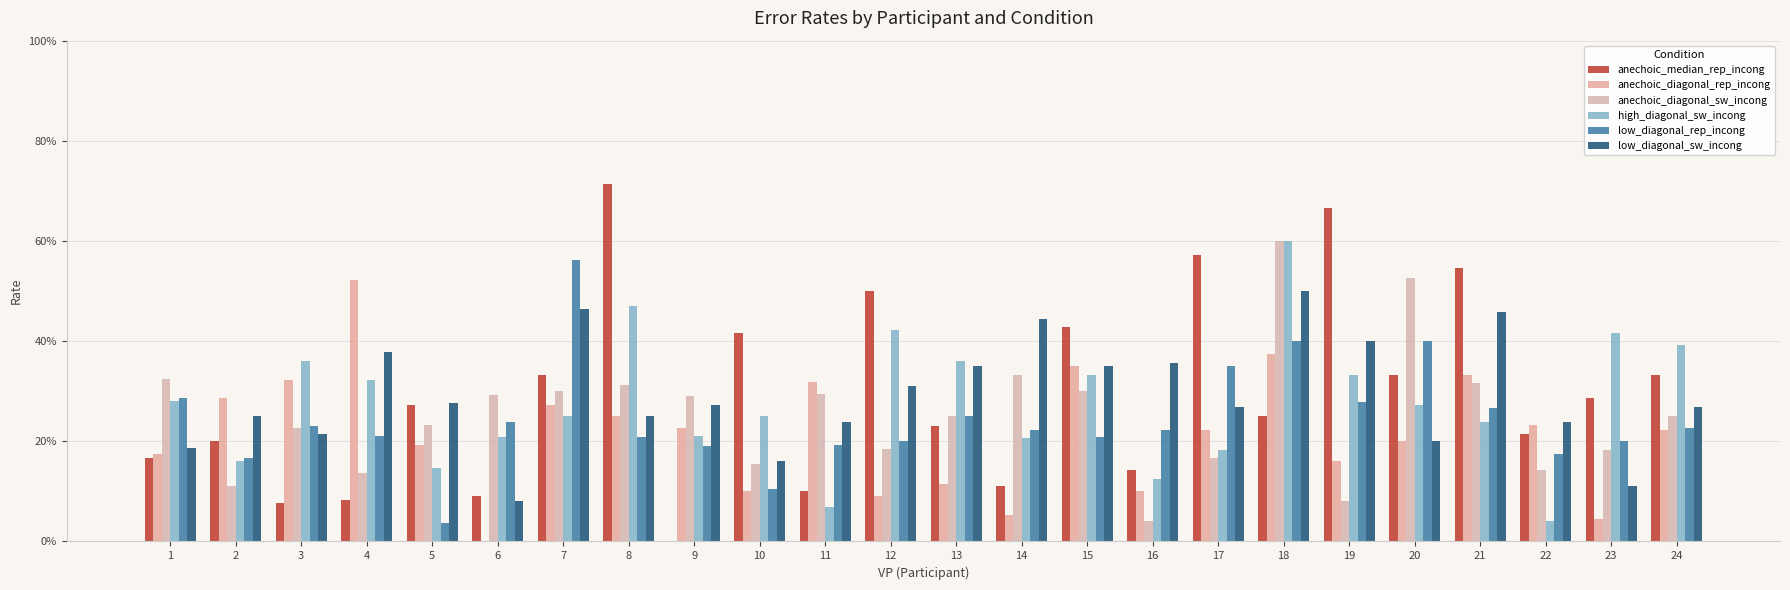

Reading right to left, what are all the values shown in this chart?

anechoic_median_rep_incong: 0.3	0.3	0.2	0.5	0.3	0.7	0.2	0.6	0.1	0.4	0.1	0.2	0.5	0.1	0.4	0.0	0.7	0.3	0.1	0.3	0.1	0.1	0.2	0.2
anechoic_diagonal_rep_incong: 0.2	0.0	0.2	0.3	0.2	0.2	0.4	0.2	0.1	0.3	0.1	0.1	0.1	0.3	0.1	0.2	0.2	0.3	0.0	0.2	0.5	0.3	0.3	0.2
anechoic_diagonal_sw_incong: 0.2	0.2	0.1	0.3	0.5	0.1	0.6	0.2	0.0	0.3	0.3	0.2	0.2	0.3	0.2	0.3	0.3	0.3	0.3	0.2	0.1	0.2	0.1	0.3
high_diagonal_sw_incong: 0.4	0.4	0.0	0.2	0.3	0.3	0.6	0.2	0.1	0.3	0.2	0.4	0.4	0.1	0.2	0.2	0.5	0.2	0.2	0.1	0.3	0.4	0.2	0.3
low_diagonal_rep_incong: 0.2	0.2	0.2	0.3	0.4	0.3	0.4	0.3	0.2	0.2	0.2	0.2	0.2	0.2	0.1	0.2	0.2	0.6	0.2	0.0	0.2	0.2	0.2	0.3
low_diagonal_sw_incong: 0.3	0.1	0.2	0.5	0.2	0.4	0.5	0.3	0.4	0.3	0.4	0.3	0.3	0.2	0.2	0.3	0.2	0.5	0.1	0.3	0.4	0.2	0.2	0.2